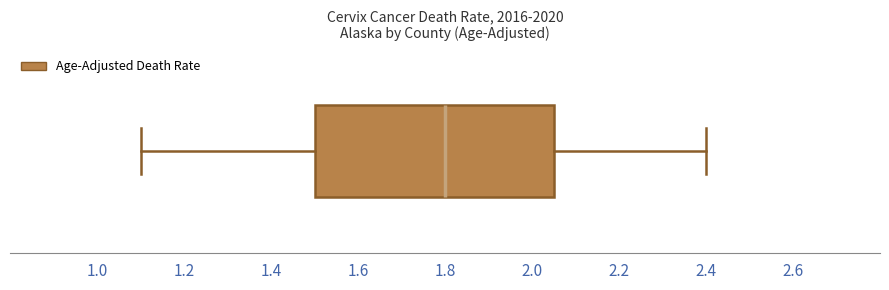

Where does the right whisker of the box end on the x-axis? The values are not printed on the chart, so give them approximately, as read against the axis.

2.40